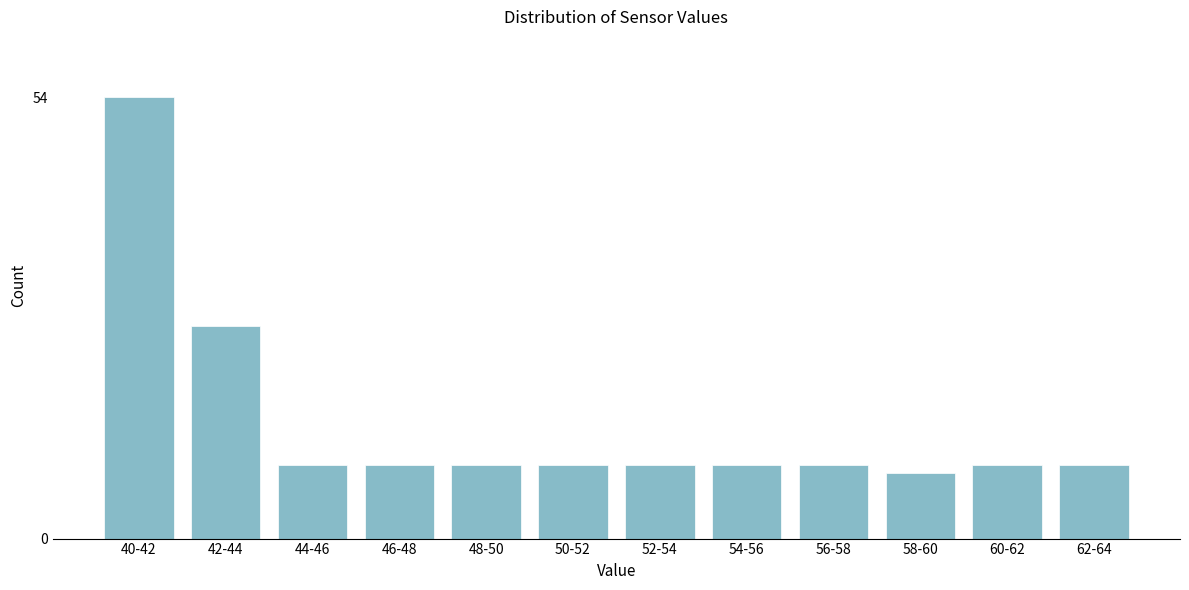

Reading right to left, what are all the values shown in this chart?

62-64=9	60-62=9	58-60=8	56-58=9	54-56=9	52-54=9	50-52=9	48-50=9	46-48=9	44-46=9	42-44=26	40-42=54